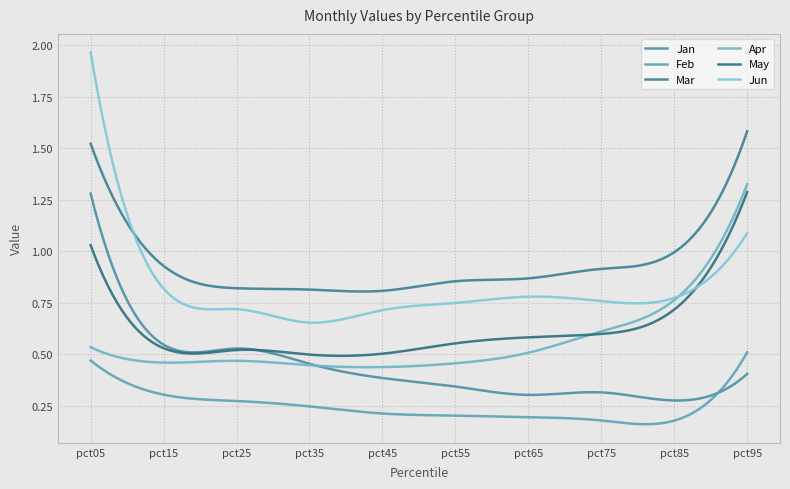

How many interior local valleys does the Jan series have?

2